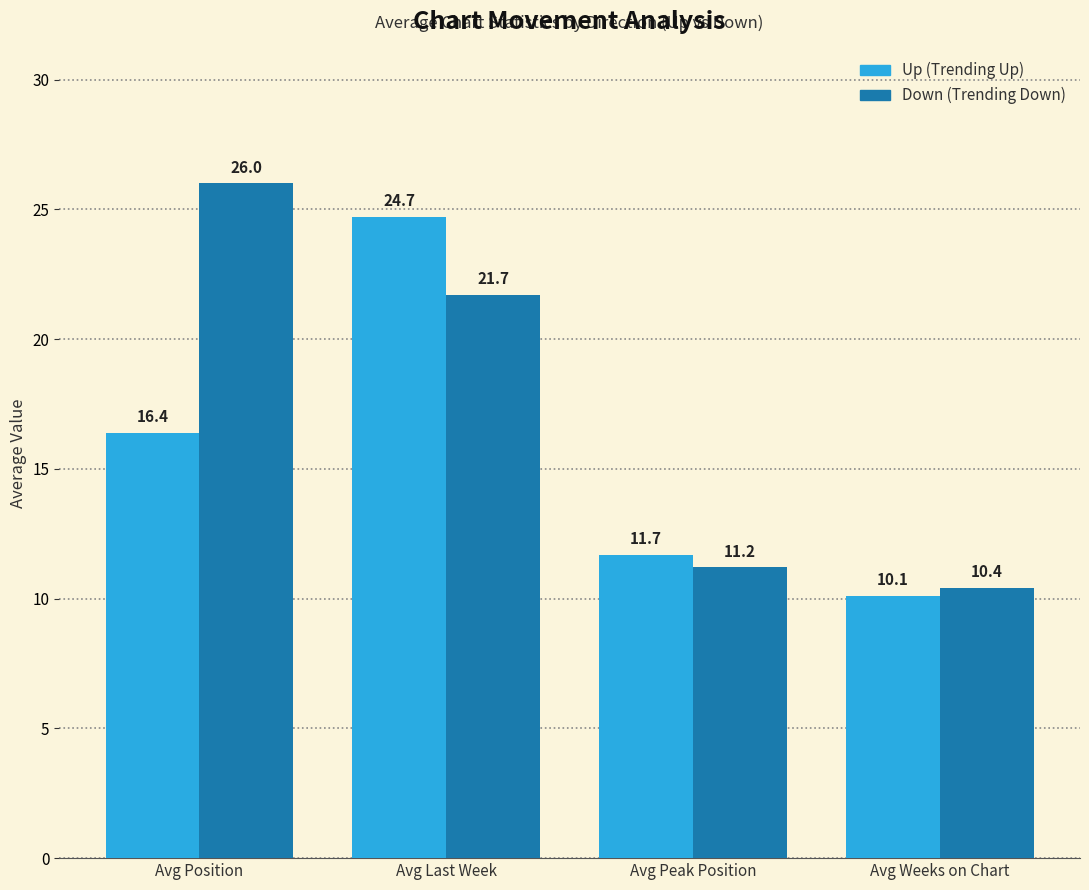

What is the difference between the highest and lowest values at Avg Last Week?

3.0